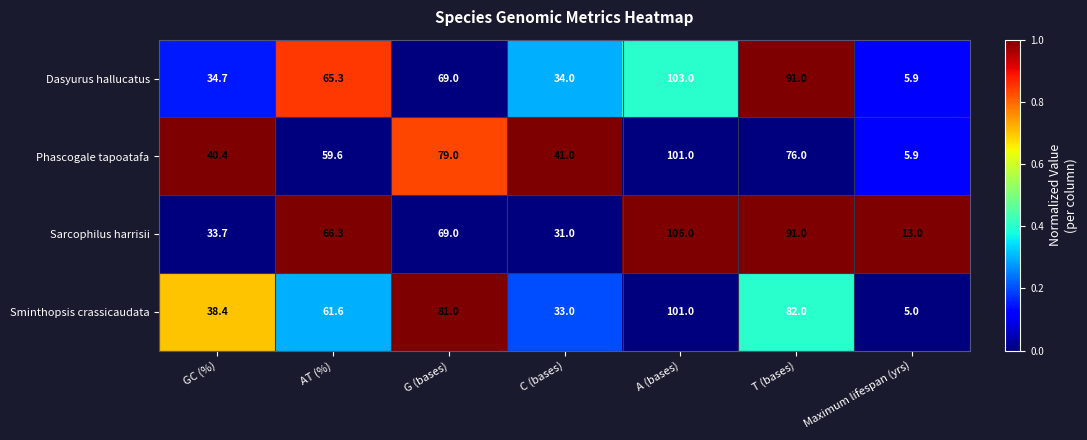

Reading right to left, extract all data points from this chart.

Dasyurus hallucatus: 5.9	91.0	103.0	34.0	69.0	65.3	34.7
Phascogale tapoatafa: 5.9	76.0	101.0	41.0	79.0	59.6	40.4
Sarcophilus harrisii: 13.0	91.0	106.0	31.0	69.0	66.3	33.7
Sminthopsis crassicaudata: 5.0	82.0	101.0	33.0	81.0	61.6	38.4